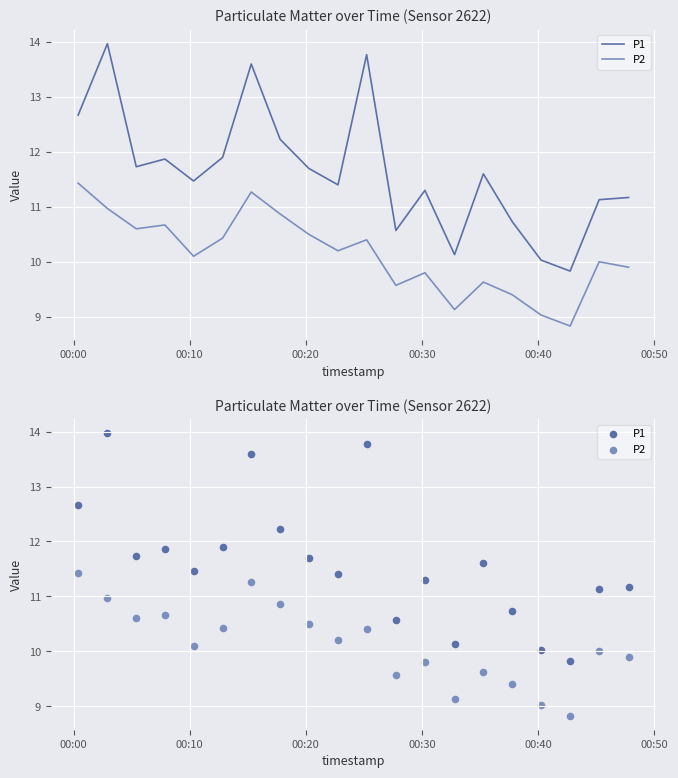

Which series contains the highest Y value?

P1